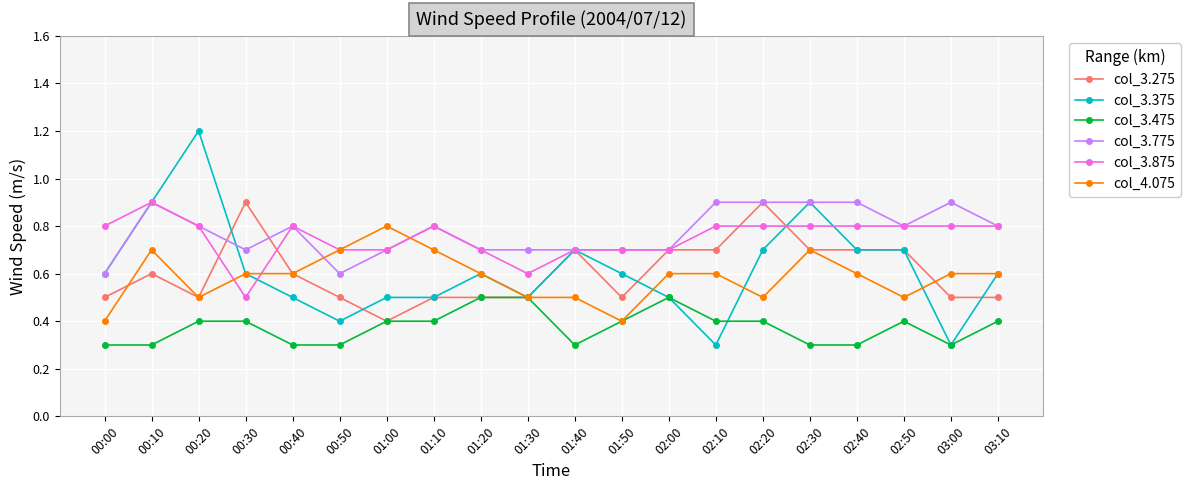

What is the sum of the col_3.275 values at 01:00 and 01:20?

0.9